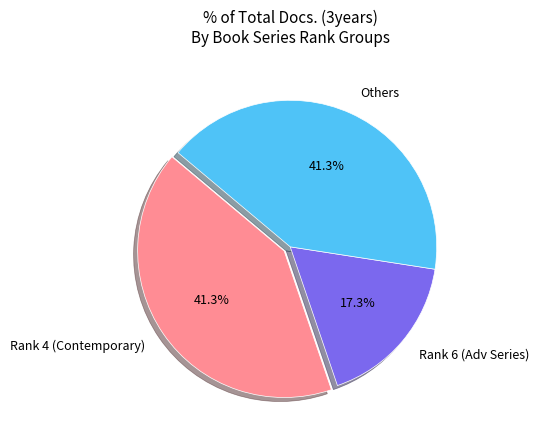

Which slice is the smallest?

Rank 6 (Adv Series)